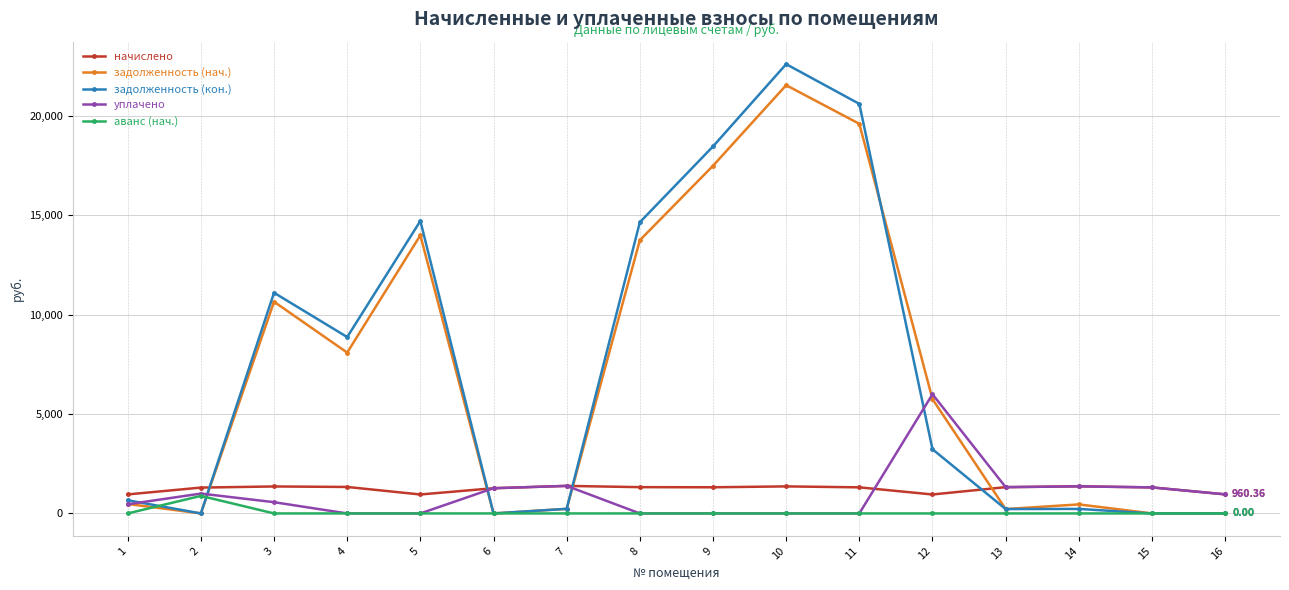

List the series in order of their peak value, highest first.

задолженность (кон.), задолженность (нач.), уплачено, начислено, аванс (нач.)